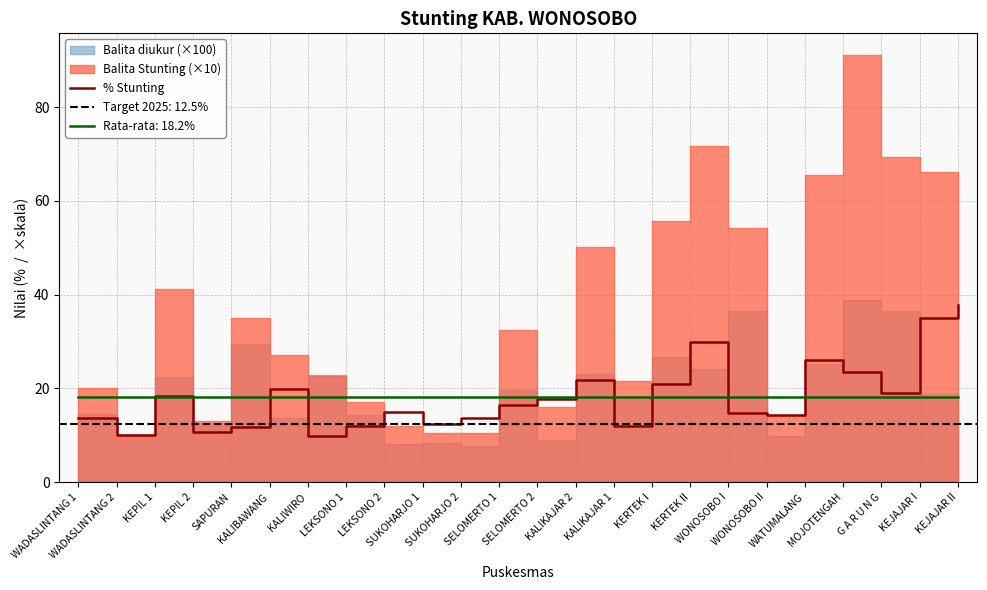

At which label is the value closest to 23?

MOJOTENGAH